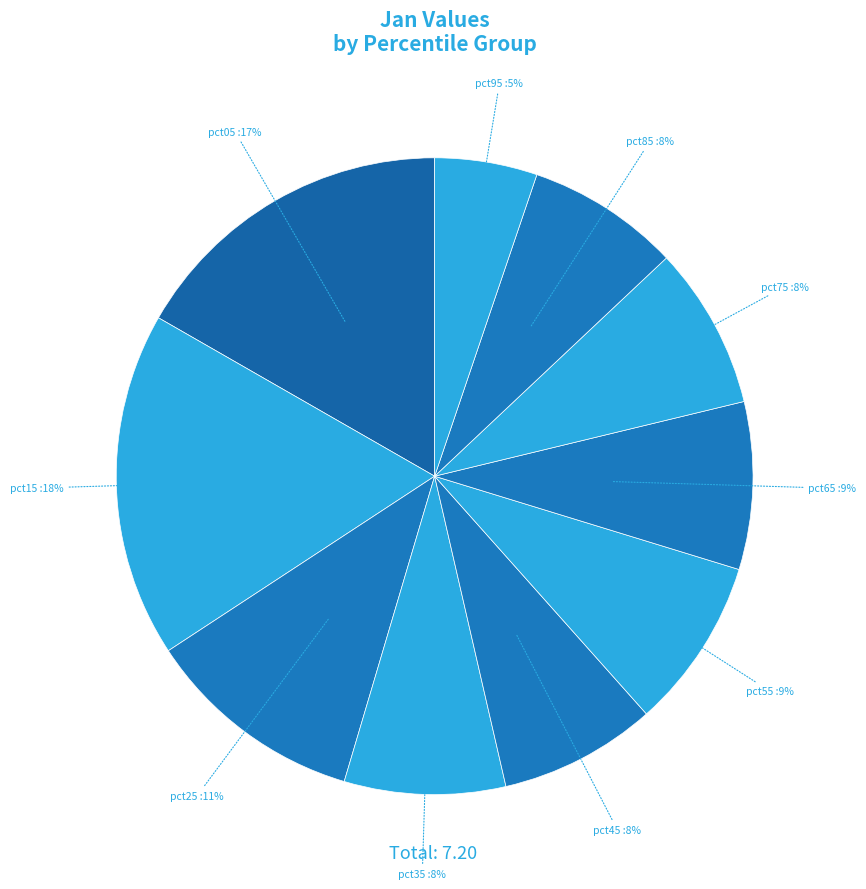

Is there any slice that represents more than half of the pie?

No